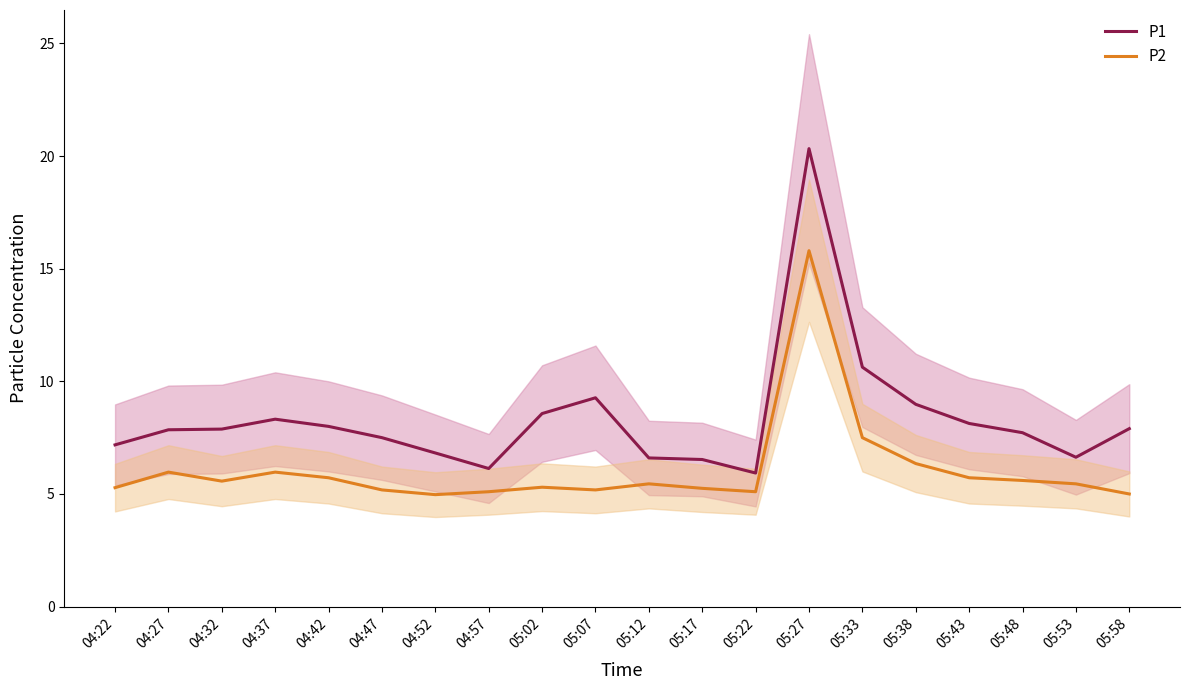

True or false: P1 and P2 cross at least once.

False